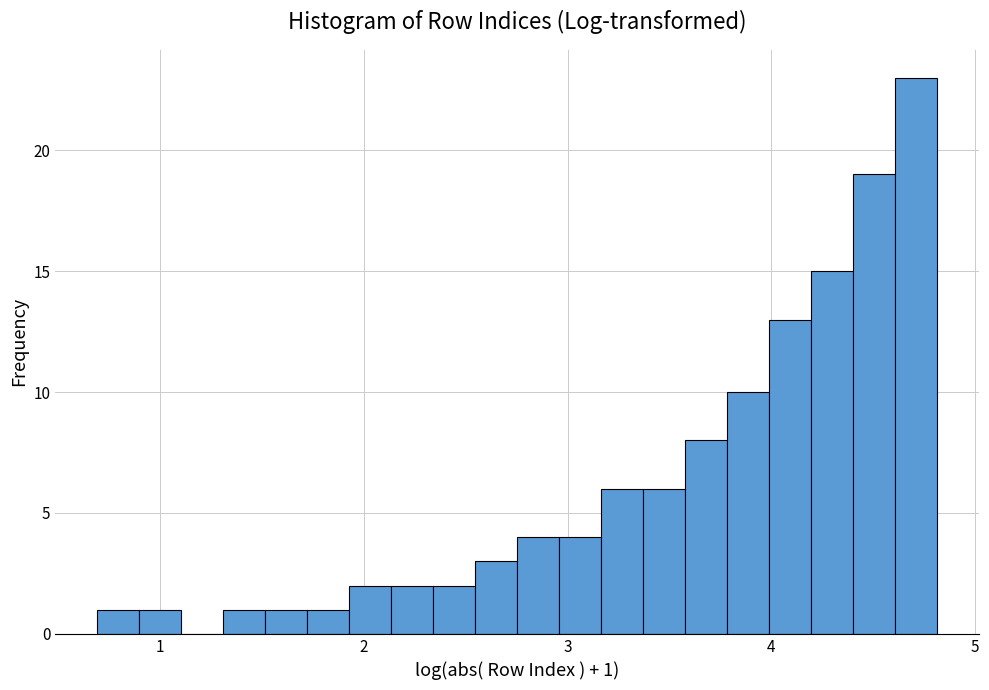

Read against the x-axis, roughly where is the centre of the tallest bar?

4.7